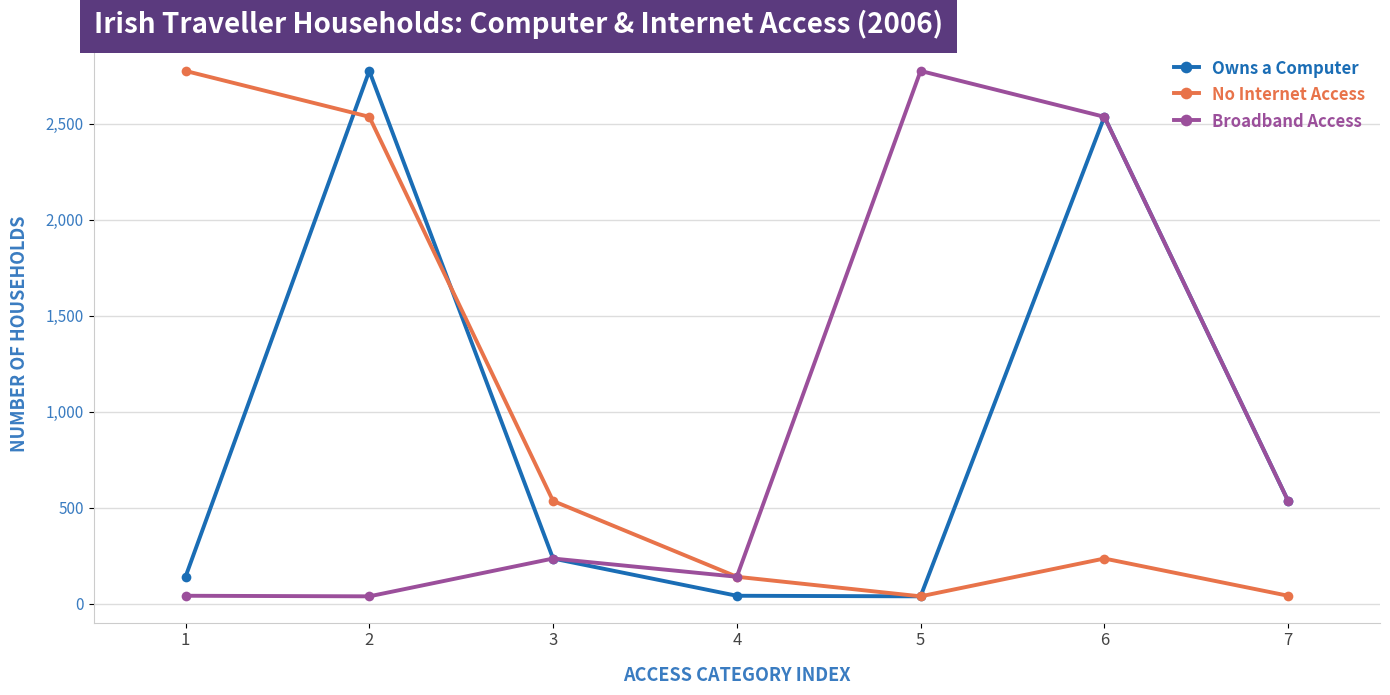

What is the value of the Broadband Access point at the 5th from the left?

2775